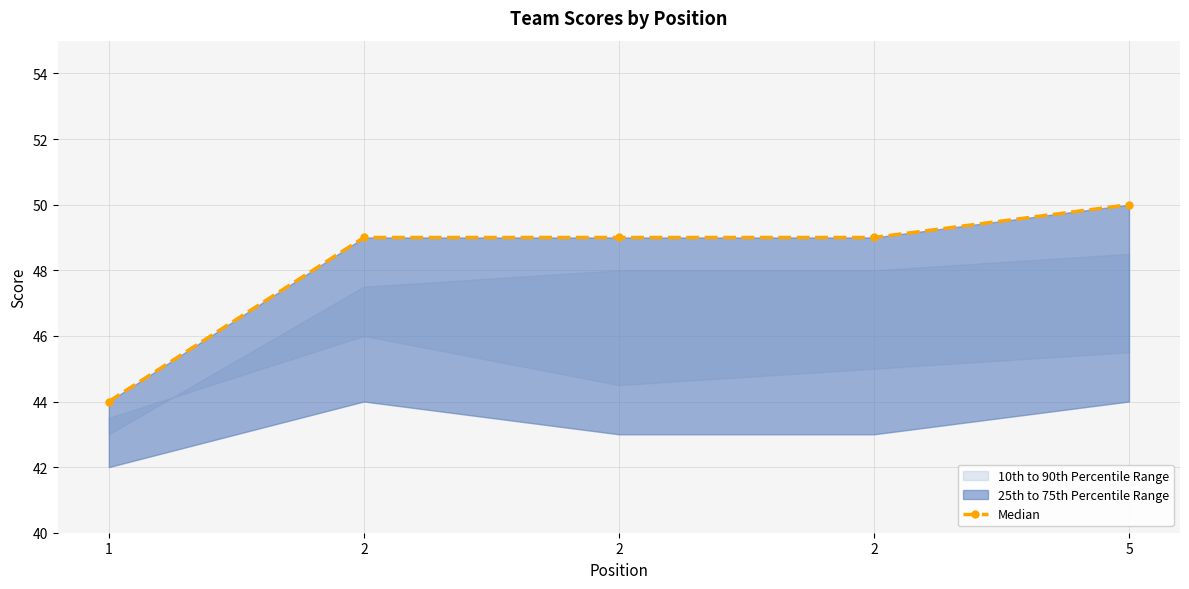

Reading left to right, transcribe all the data shown in this chart.

1=44	2=49	2=49	2=49	5=50